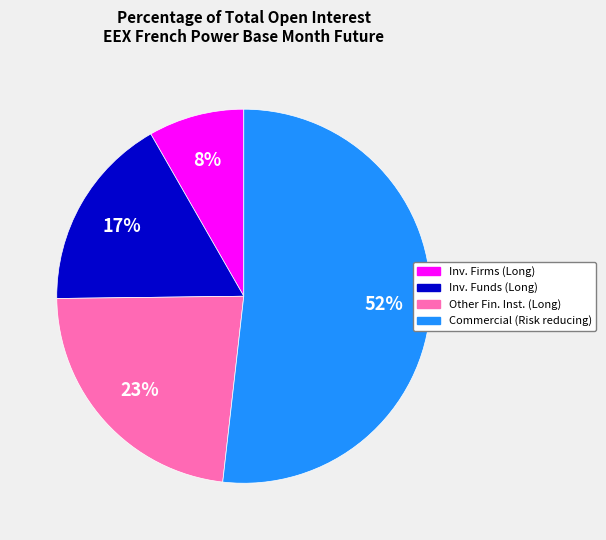

Does any single category account for the majority?

Yes